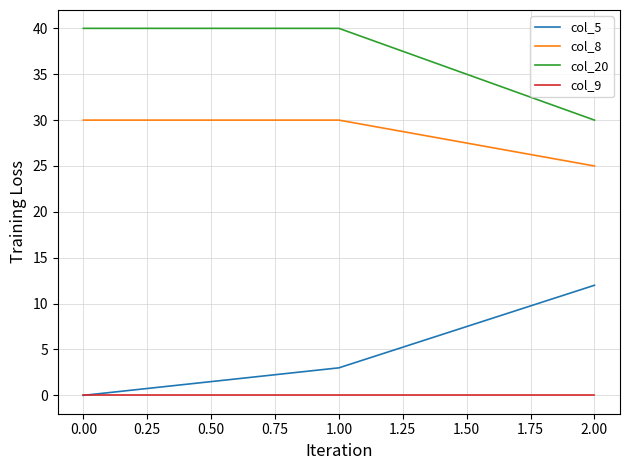

What is the lowest value of the col_8 series?

25